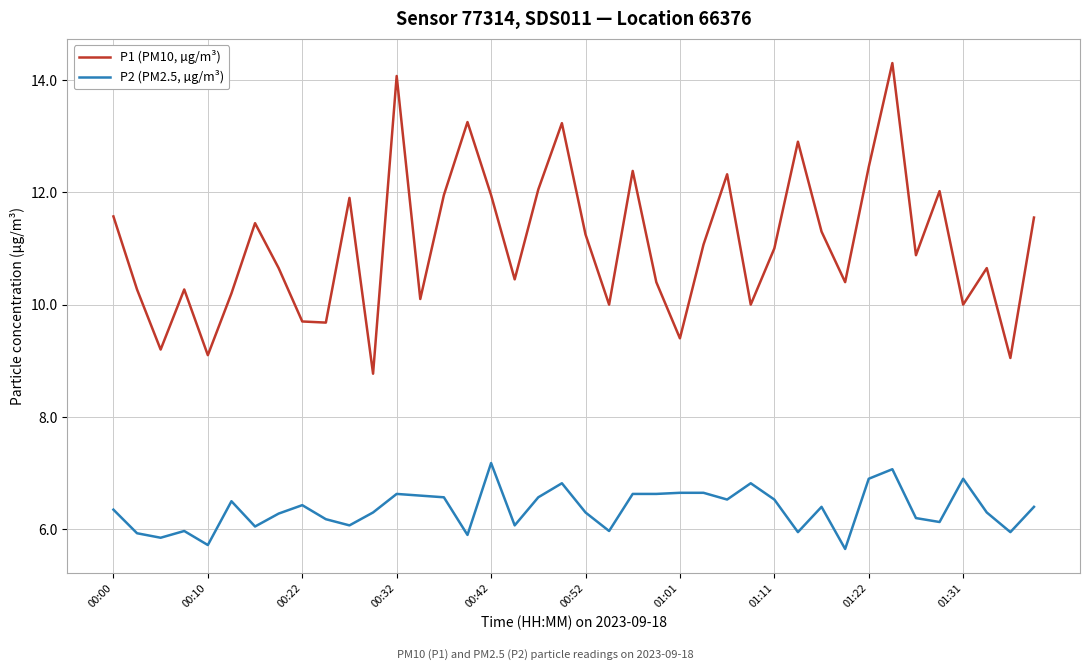

True or false: P2 (PM2.5, µg/m³) and P1 (PM10, µg/m³) intersect in this chart.

False